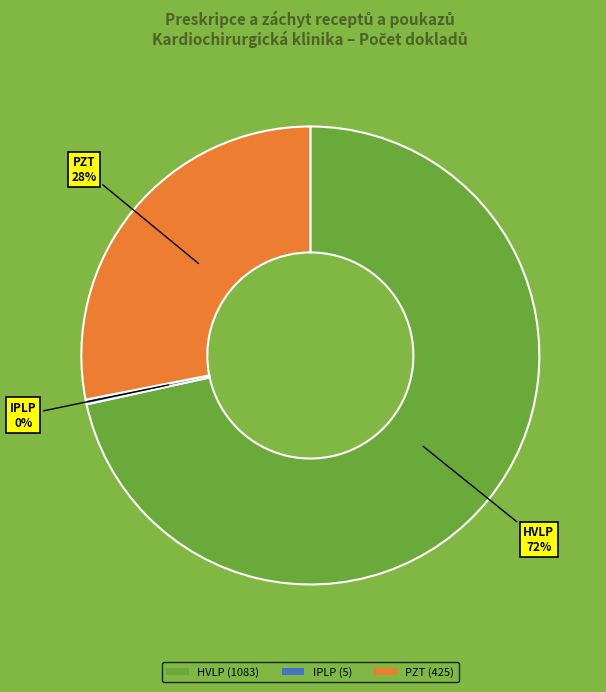

Is there a majority slice in this chart?

Yes